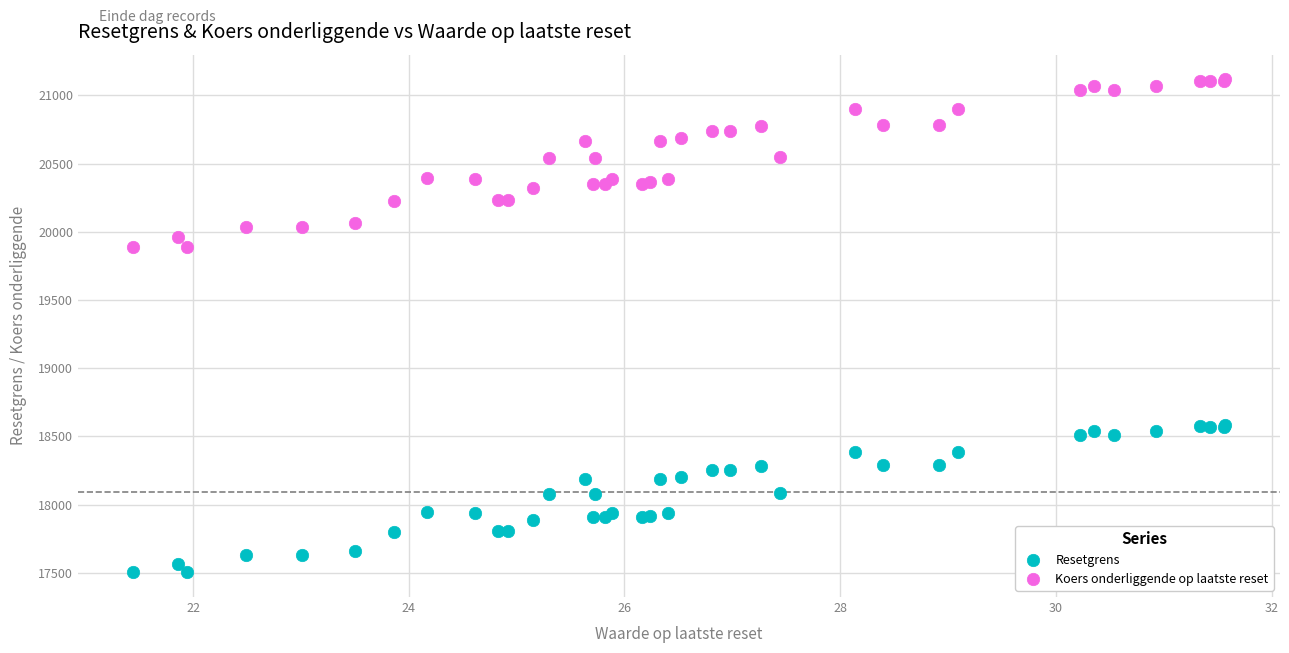

Which series contains the lowest Y value?

Resetgrens